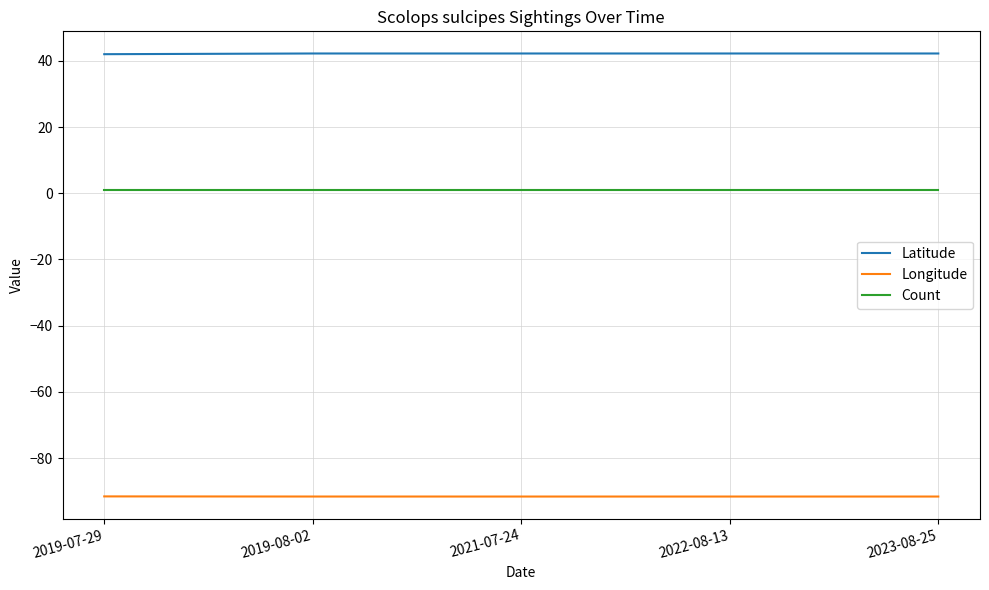

How many lines are shown in the chart?

3